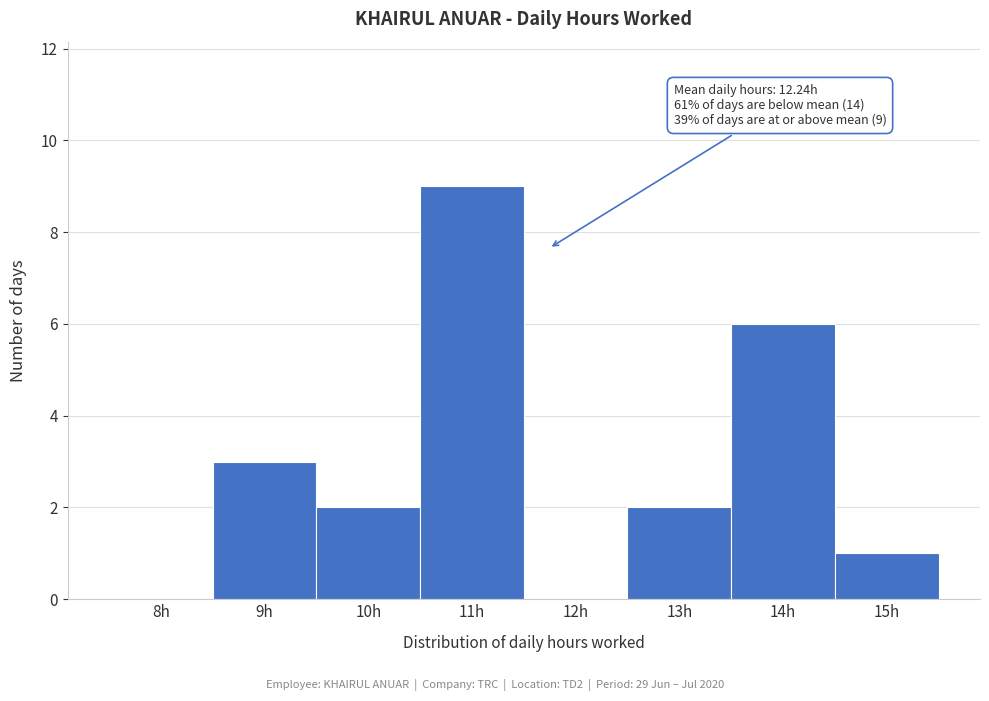

Reading left to right, extract all data points from this chart.

8h=0	9h=3	10h=2	11h=9	12h=0	13h=2	14h=6	15h=1